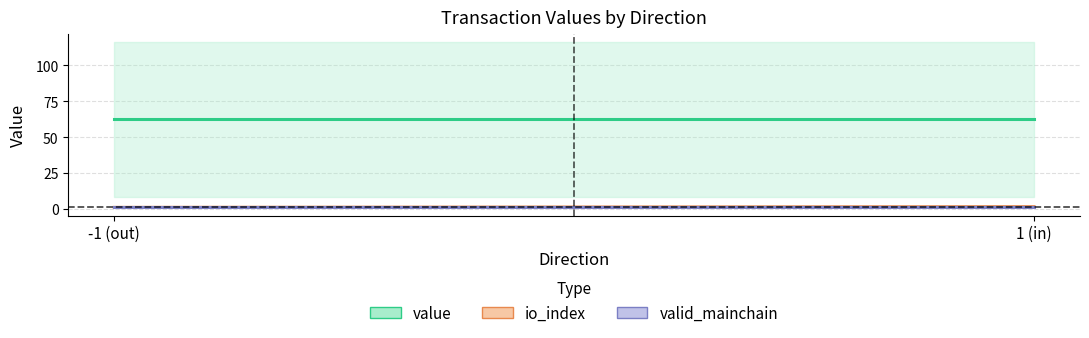

Between -1 (out) and 1 (in), which series saw the biggest shift?

io_index